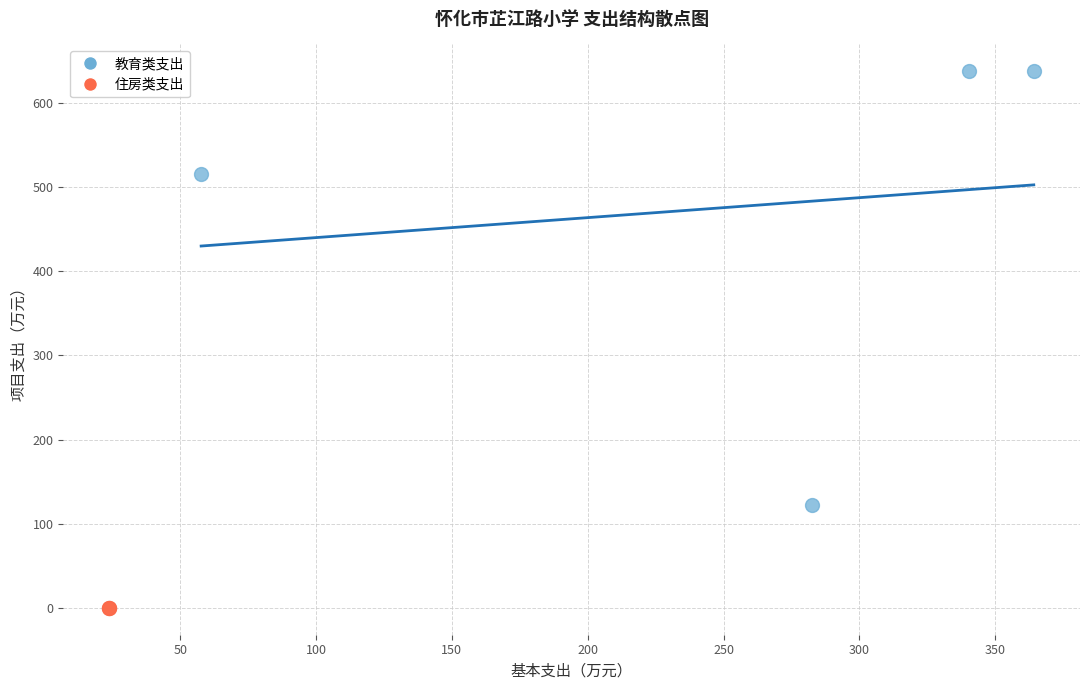

What are all the series names shown in the legend?

教育类支出, 住房类支出